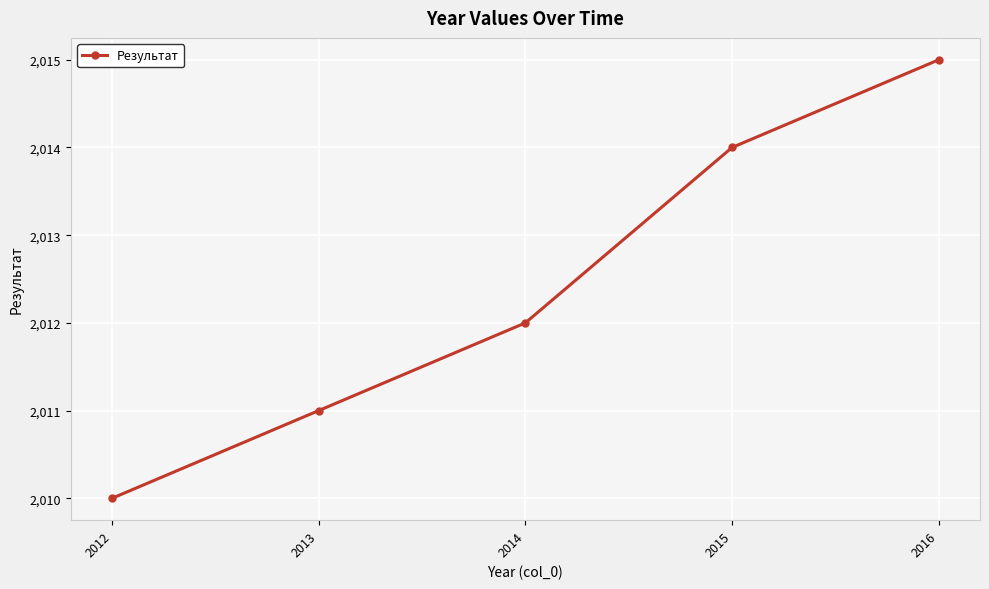

The value at 2016 is 2851. True or false?

False